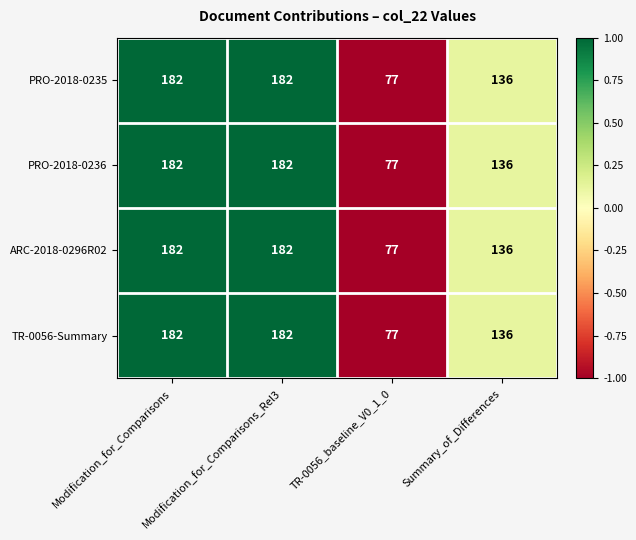

The PRO-2018-0235 series shows 66 at Summary_of_Differences. True or false?

False